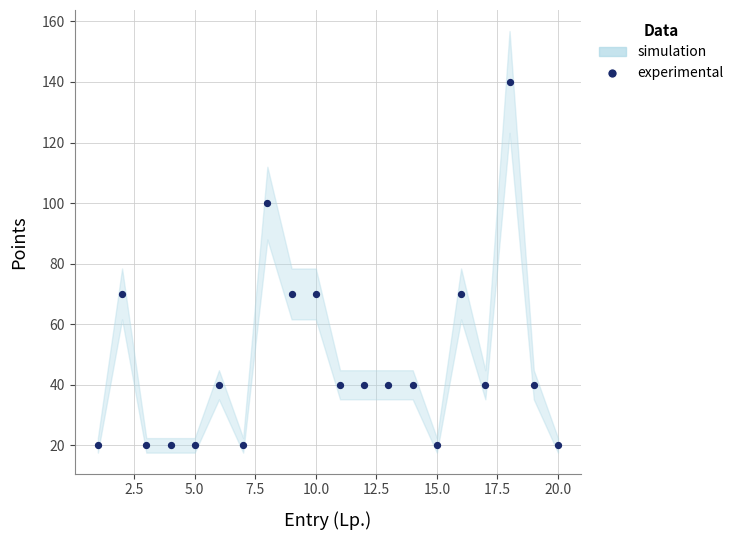

What is the range of X values (max minus min)?

19